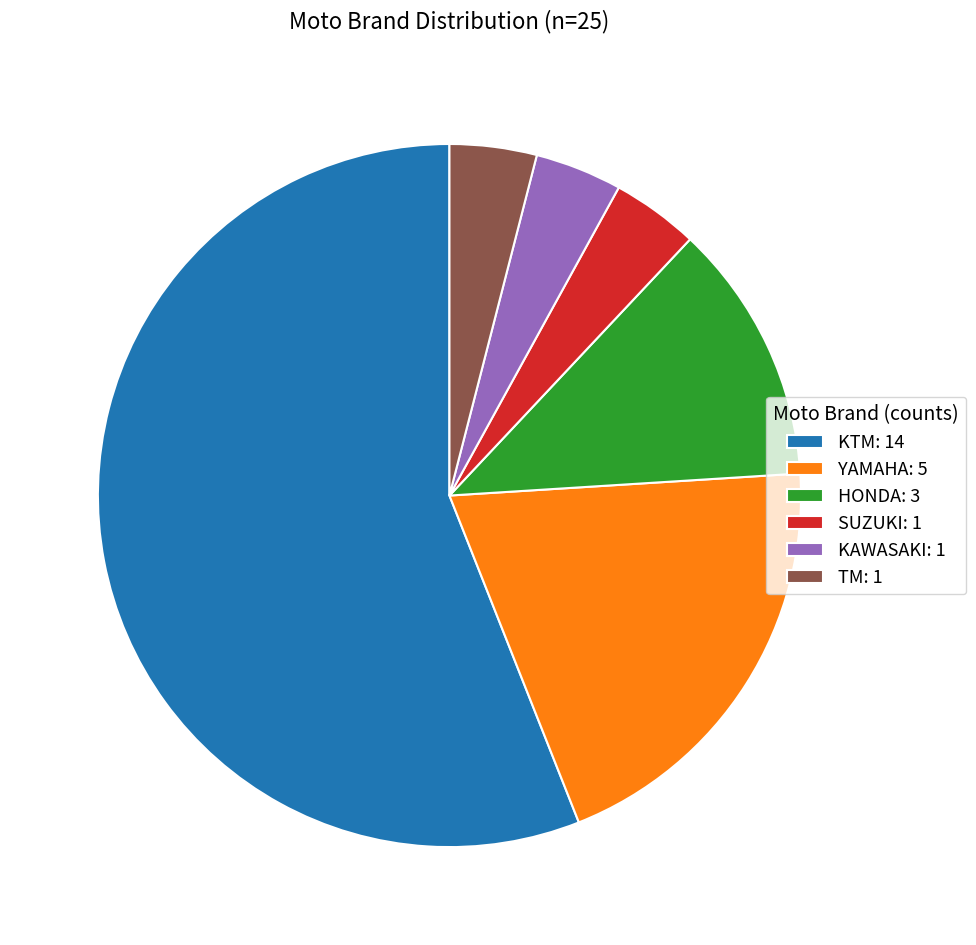

Is it true that HONDA: 3 is 1% of the pie?

False